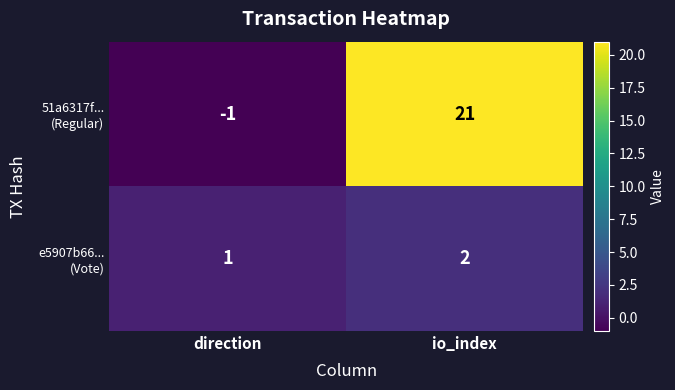

At which category is the sum across all series the highest?

io_index